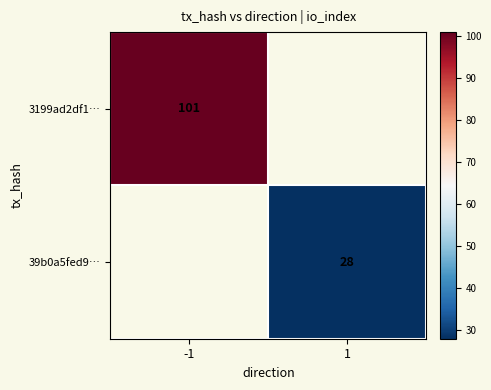

The value of 39b0a5fed9… at 1 is 28. True or false?

True